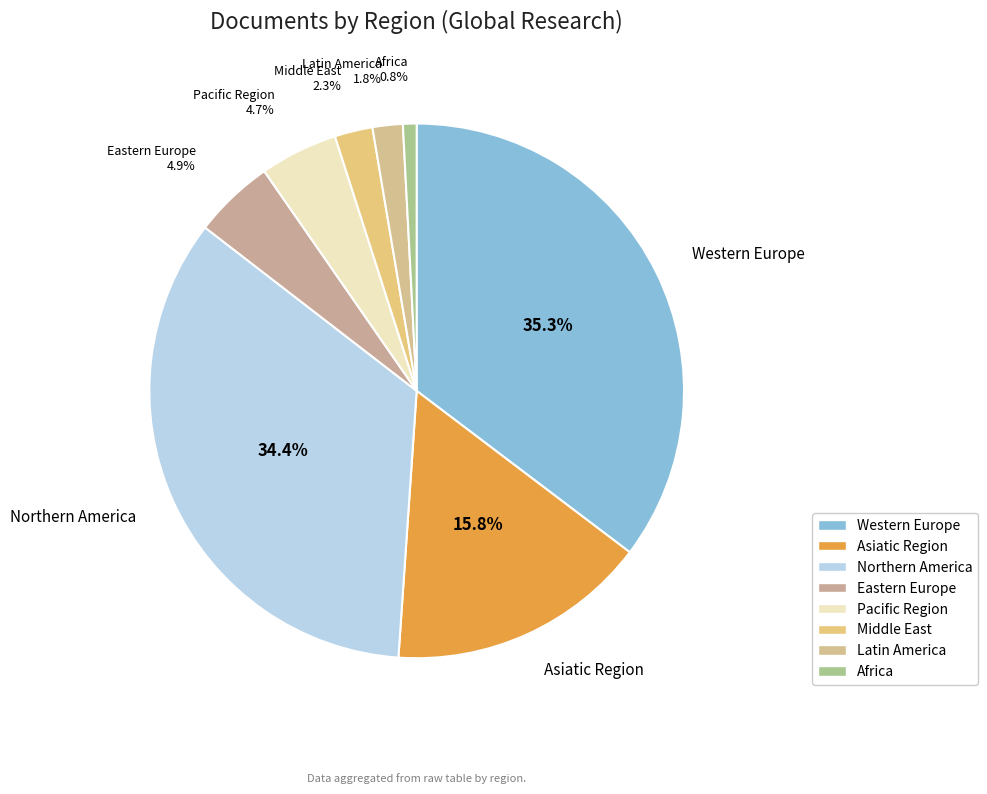

Count the number of slices in the pie.

8